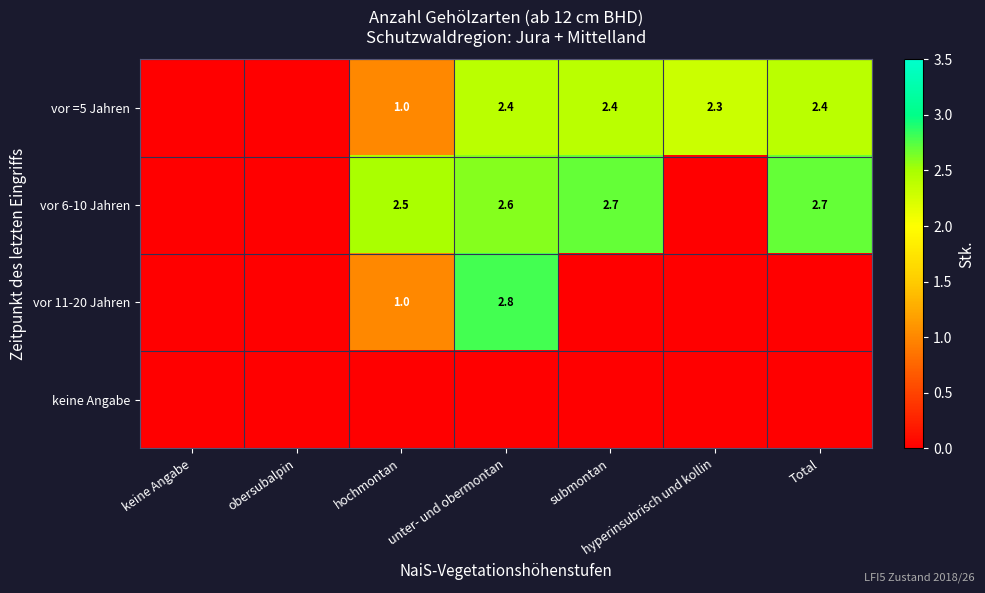

How many data points does each series have?

7